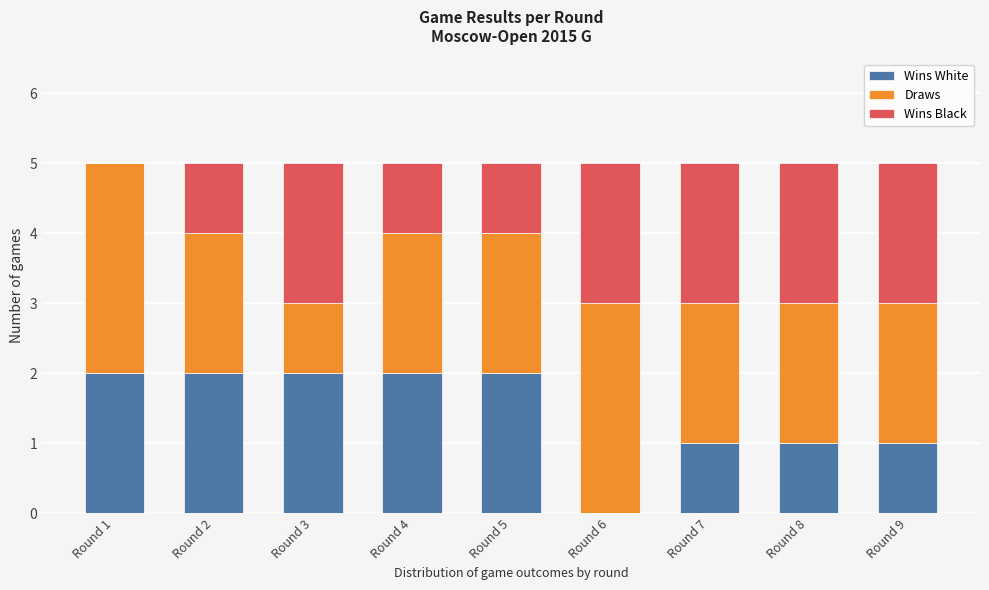

Reading left to right, list the values for the Wins White series.

Round 1=2	Round 2=2	Round 3=2	Round 4=2	Round 5=2	Round 6=0	Round 7=1	Round 8=1	Round 9=1